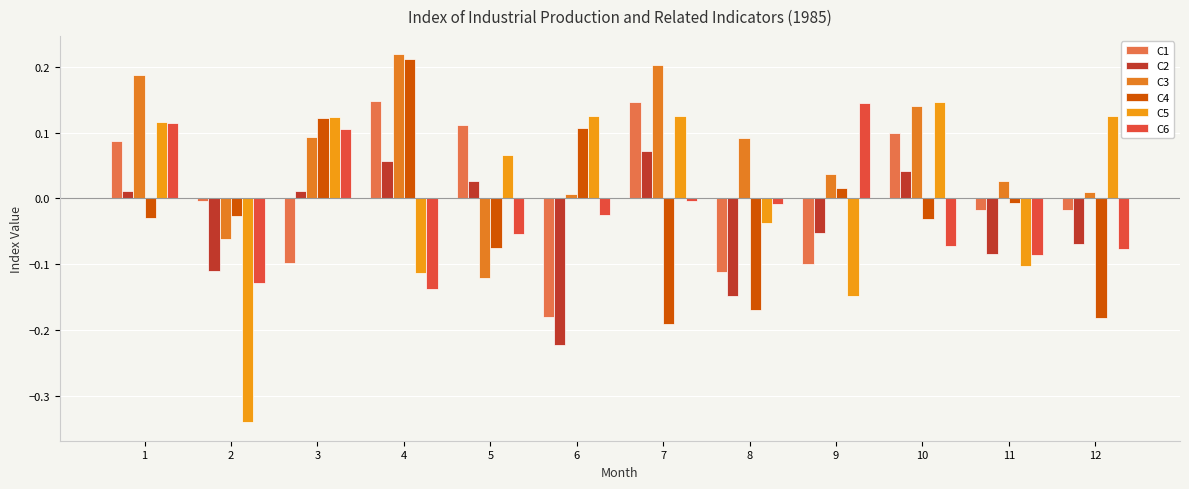

Which has a higher value, 8 or 5?

5